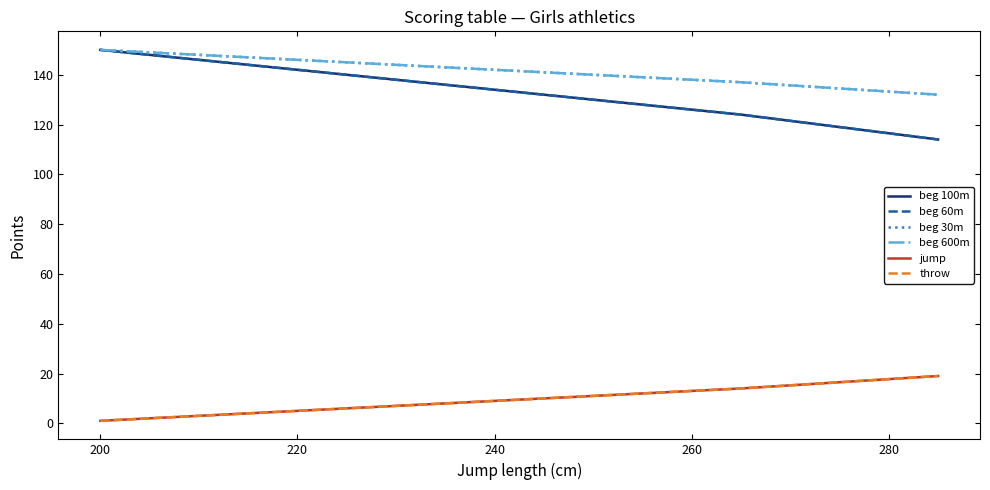

True or false: beg 100m and beg 60m intersect in this chart.

False